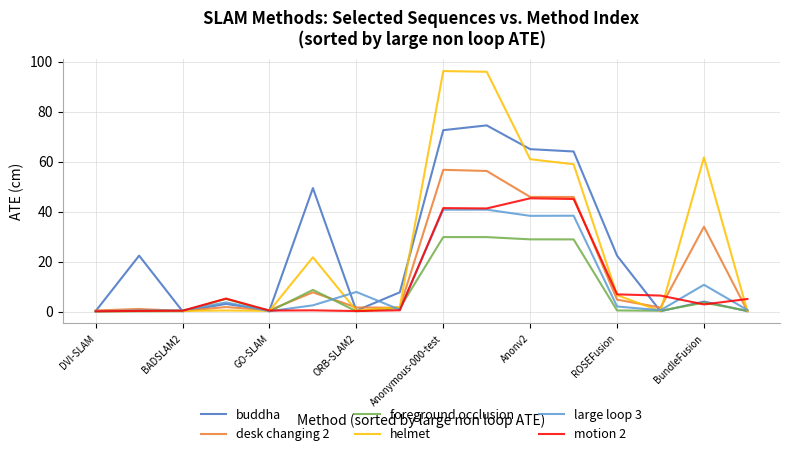

True or false: helmet and desk changing 2 intersect in this chart.

True